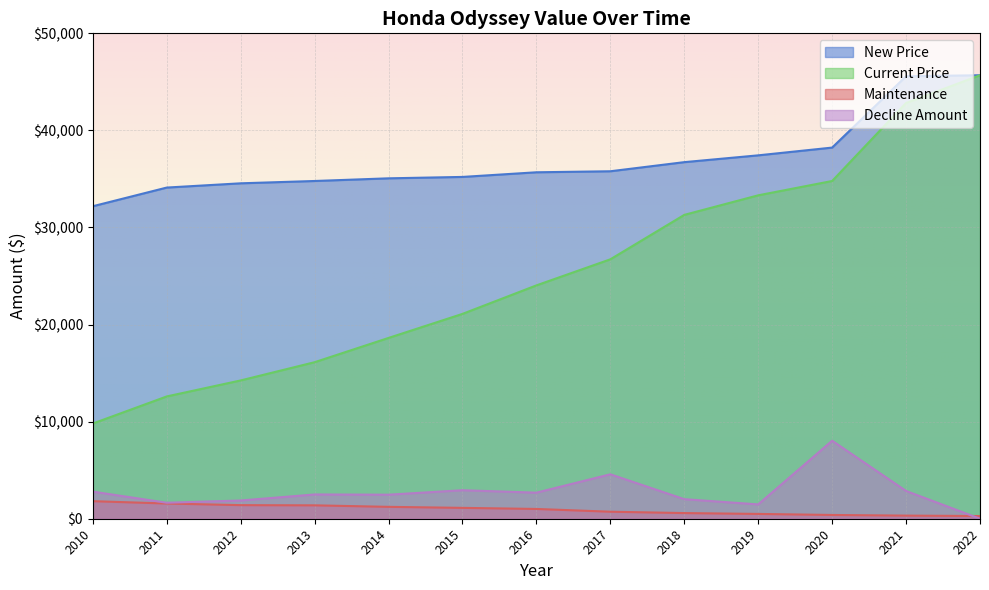

The Decline Amount series shows 4123 at 2014. True or false?

False